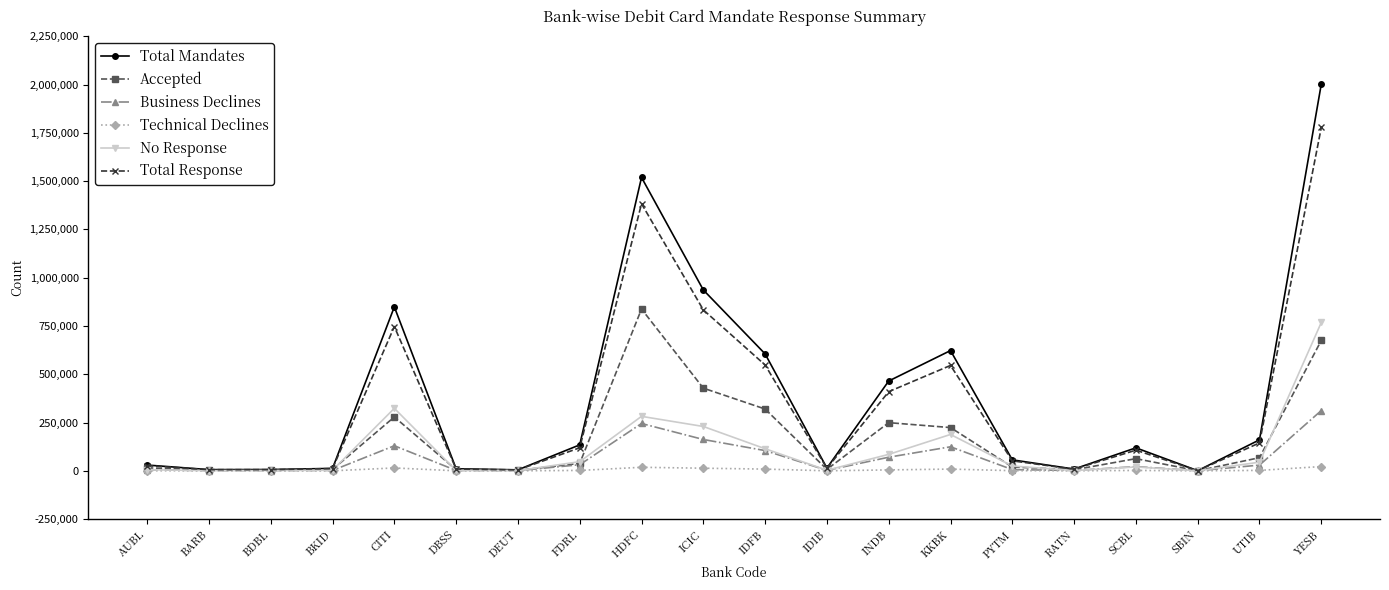

What is the difference between the highest and lowest values at HDFC?

1500871